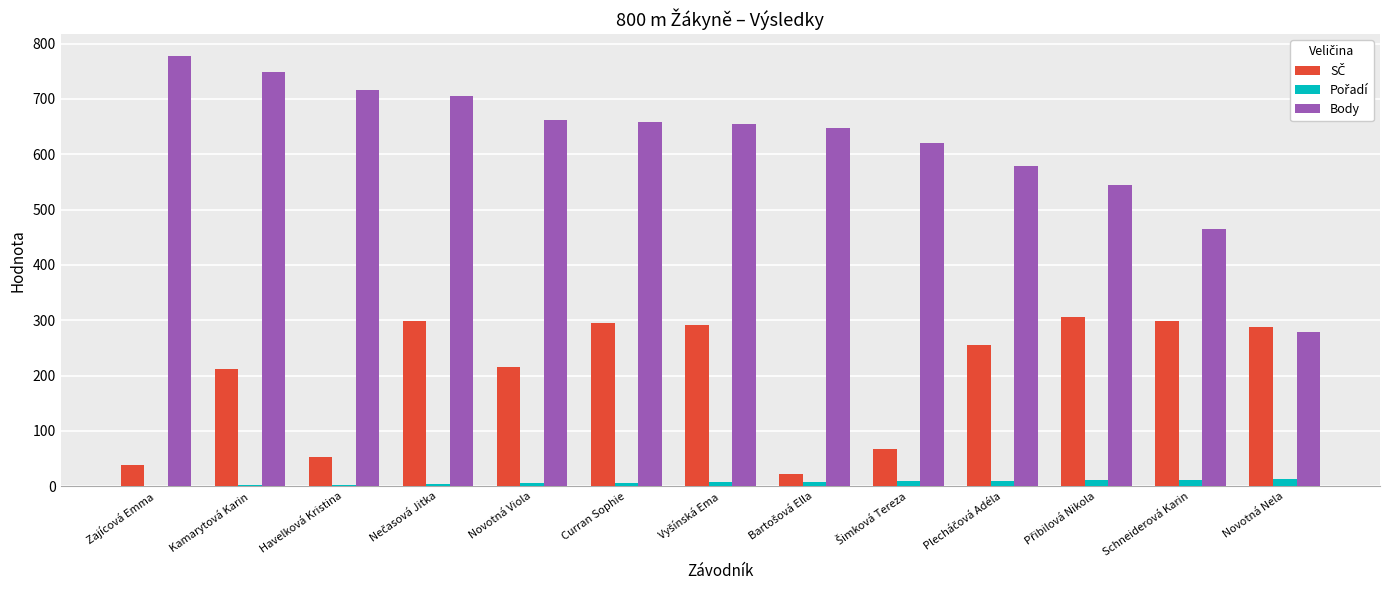

What is the sum of all Body values?

8056